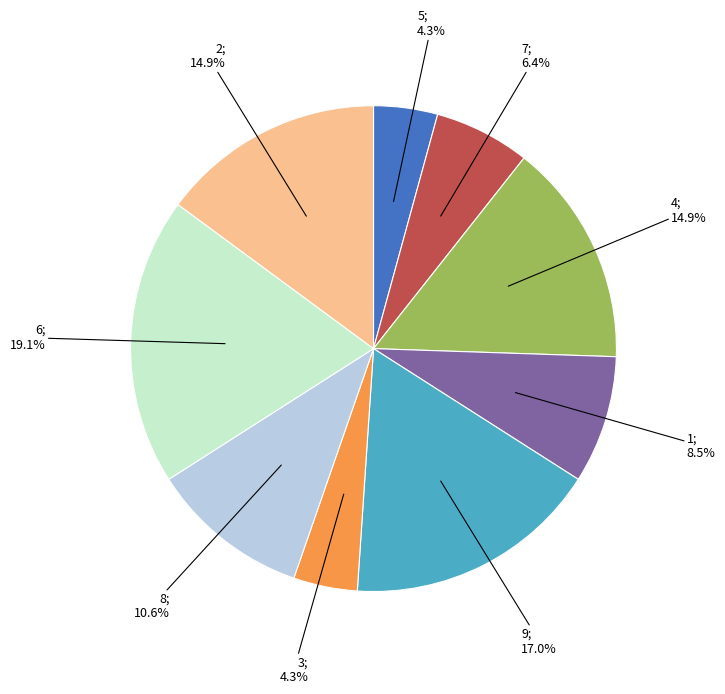

To the nearest percent, what is the difference between the largest and smallest slice percentages?

15%